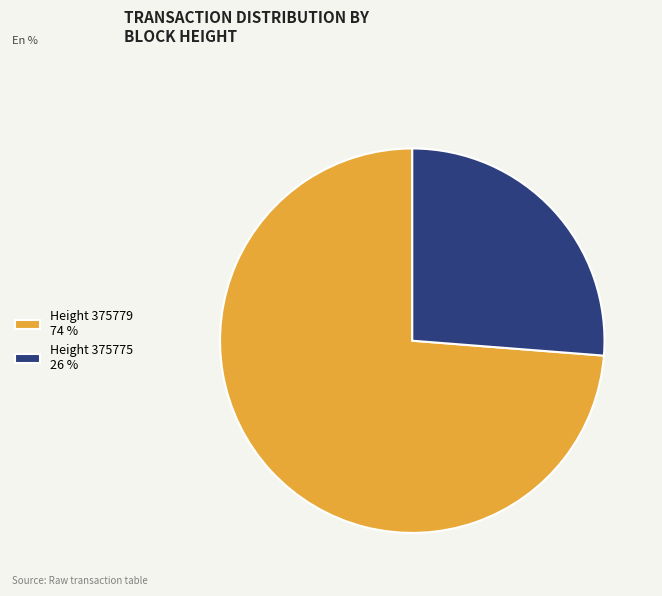

Combined, do Height 375775 26 % and Height 375779 74 % account for over 50%?

Yes